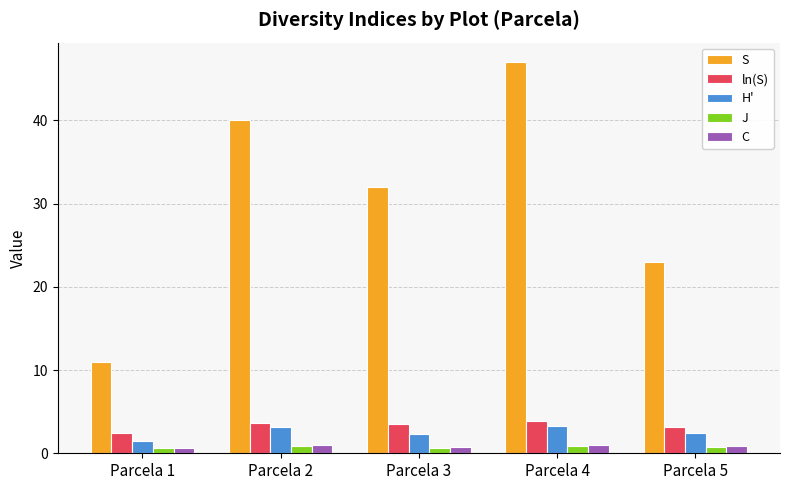

The value of ln(S) at Parcela 4 is 3.9. True or false?

True